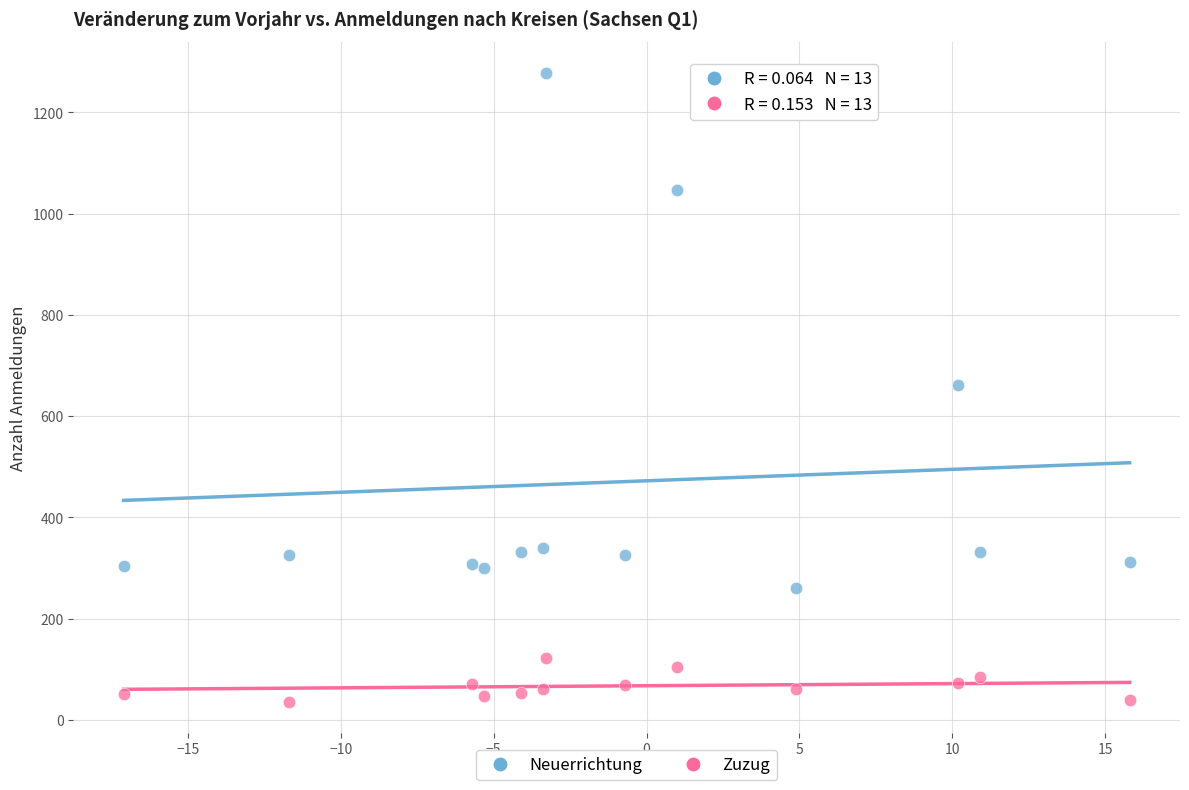

Which series has the largest Y range (max minus min)?

Neuerrichtung